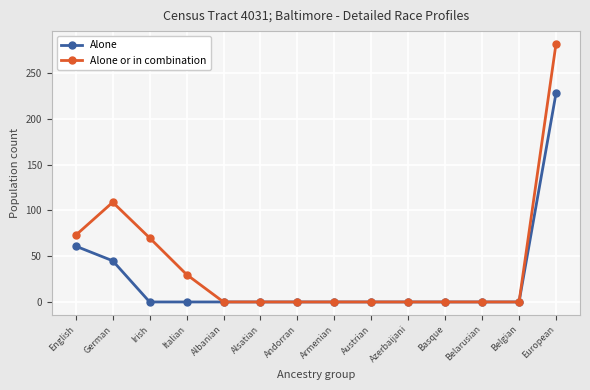

Rank the series by their maximum value, from lowest to highest.

Alone, Alone or in combination